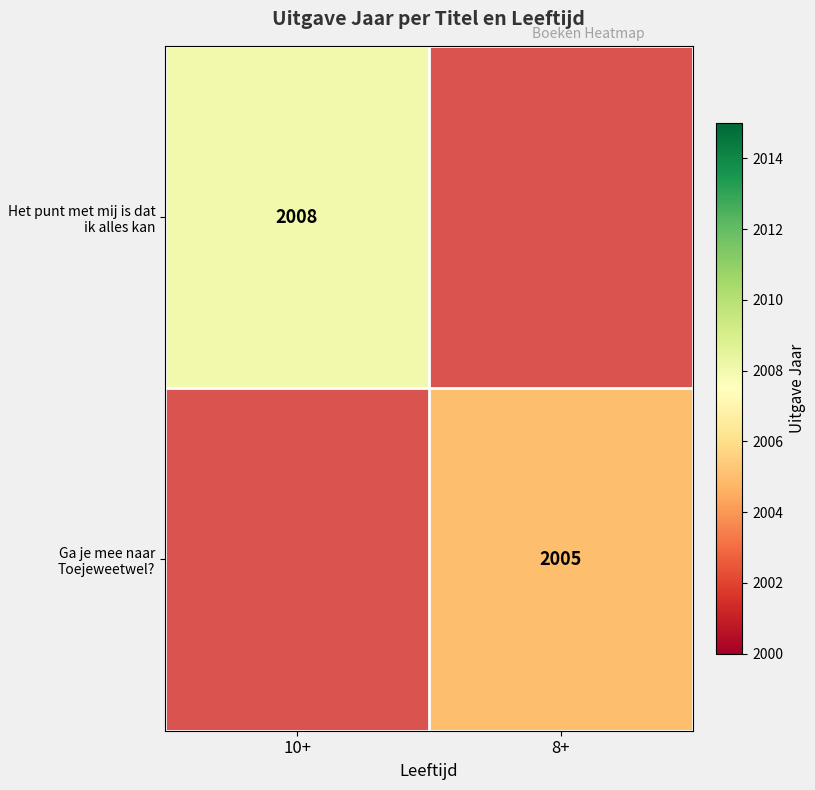

Is it true that Ga je mee naar Toejeweetwel? equals 765.9 at 8+?

False